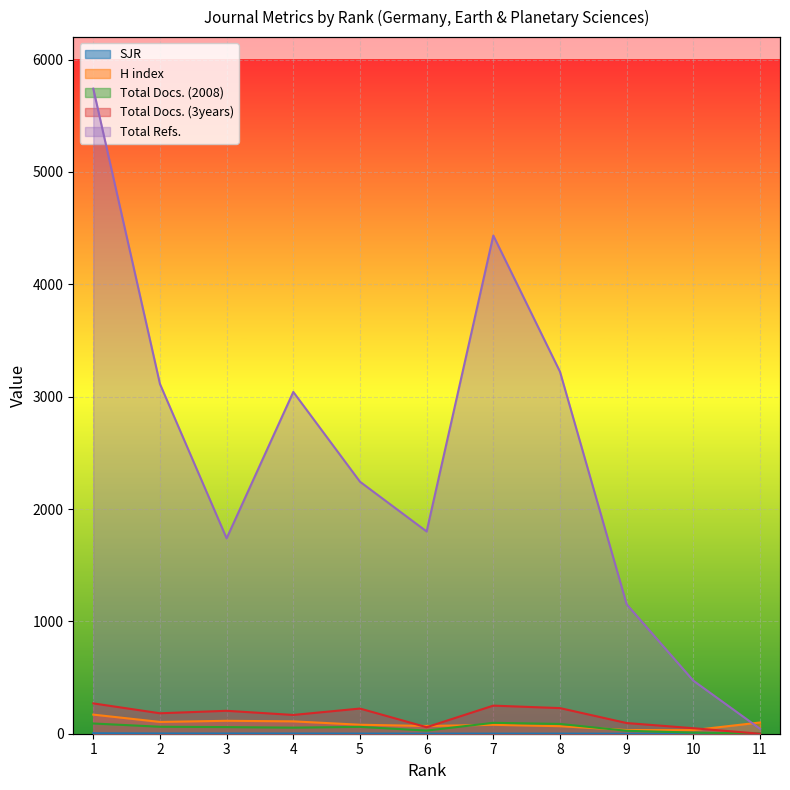

How many lines are shown in the chart?

5